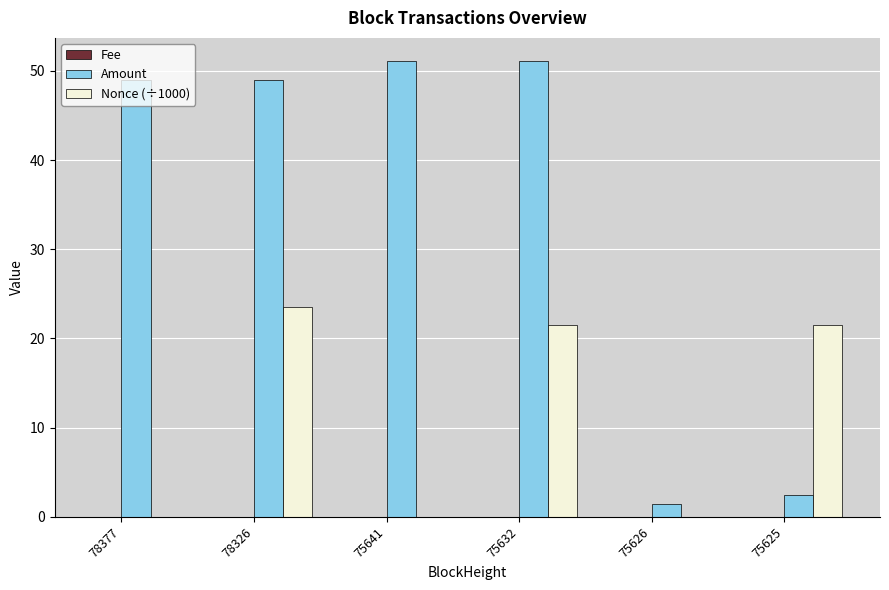

How many groups of bars are there?

6